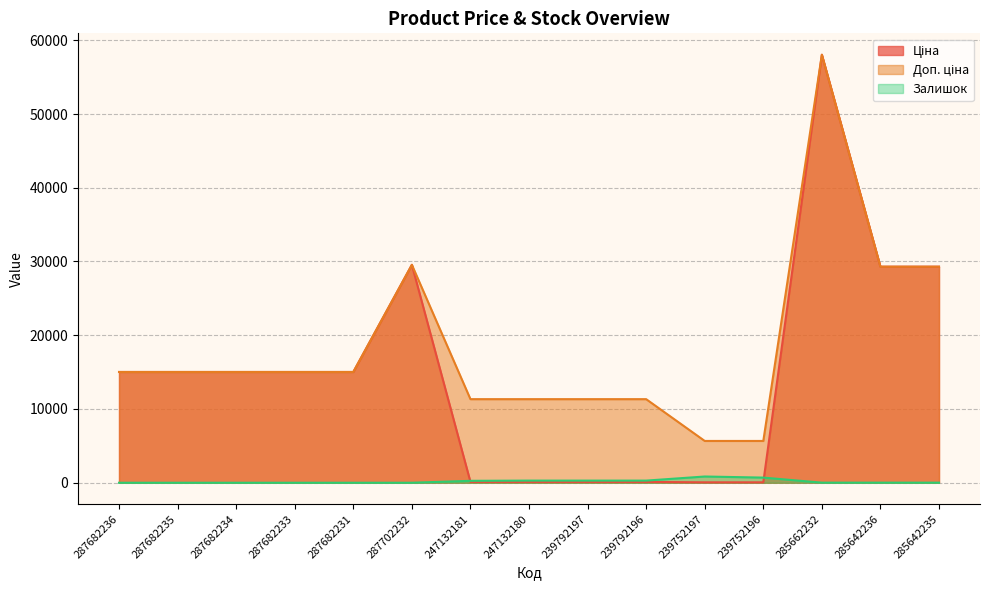

What is the value of the Доп. ціна point at the 8th from the left?

11334.0